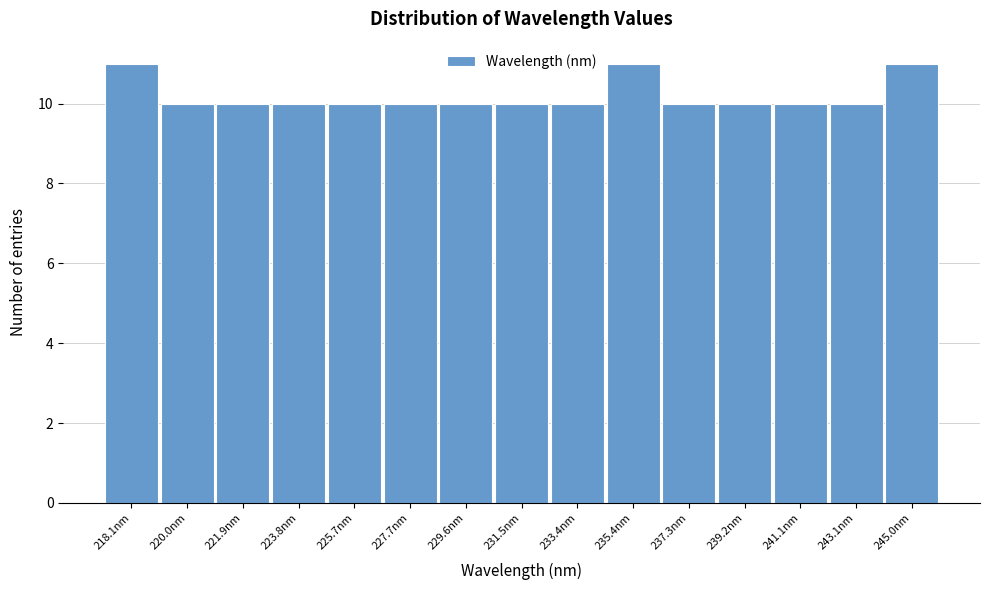

Reading left to right, what are all the values shown in this chart?

218.1nm=11	220.0nm=10	221.9nm=10	223.8nm=10	225.7nm=10	227.7nm=10	229.6nm=10	231.5nm=10	233.4nm=10	235.4nm=11	237.3nm=10	239.2nm=10	241.1nm=10	243.1nm=10	245.0nm=11